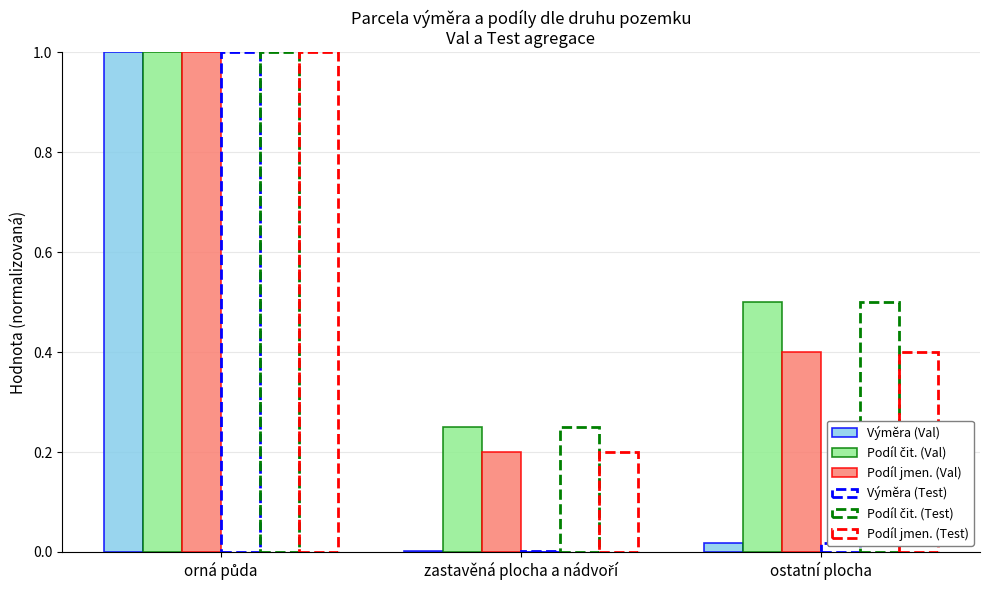

Reading left to right, what are all the values shown in this chart?

Výměra (Val): 1.0	0.0	0.0
Podíl čit. (Val): 1.0	0.2	0.5
Podíl jmen. (Val): 1.0	0.2	0.4
Výměra (Test): 1.0	0.0	0.0
Podíl čit. (Test): 1.0	0.2	0.5
Podíl jmen. (Test): 1.0	0.2	0.4